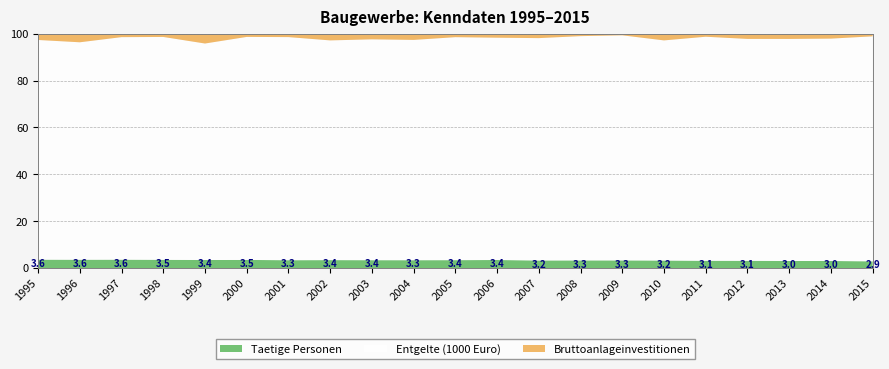

Reading right to left, extract all data points from this chart.

Taetige Personen: 12507	11883	11402	11988	11395	10721	9448	9343	10192	10183	9952	10363	11769	13420	15177	18337	20243	21357	22864	25807	27445
Entgelte (1000 Euro): 418042	375794	359962	366259	350348	312743	277734	273839	298451	282043	281254	291225	330886	372179	431619	505958	547110	577371	606376	673834	717724
Bruttoanlageinvestitionen: 4801	8224	8432	8530	4668	9455	1938	2913	5863	5018	4316	8148	8359	11263	6474	7165	24687	8290	9239	26452	20336